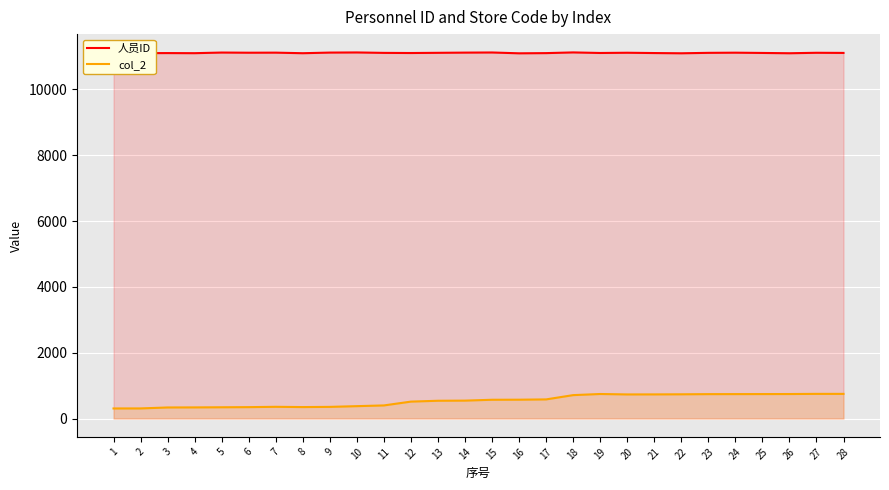

How many interior local peaks does the col_2 series have?

2